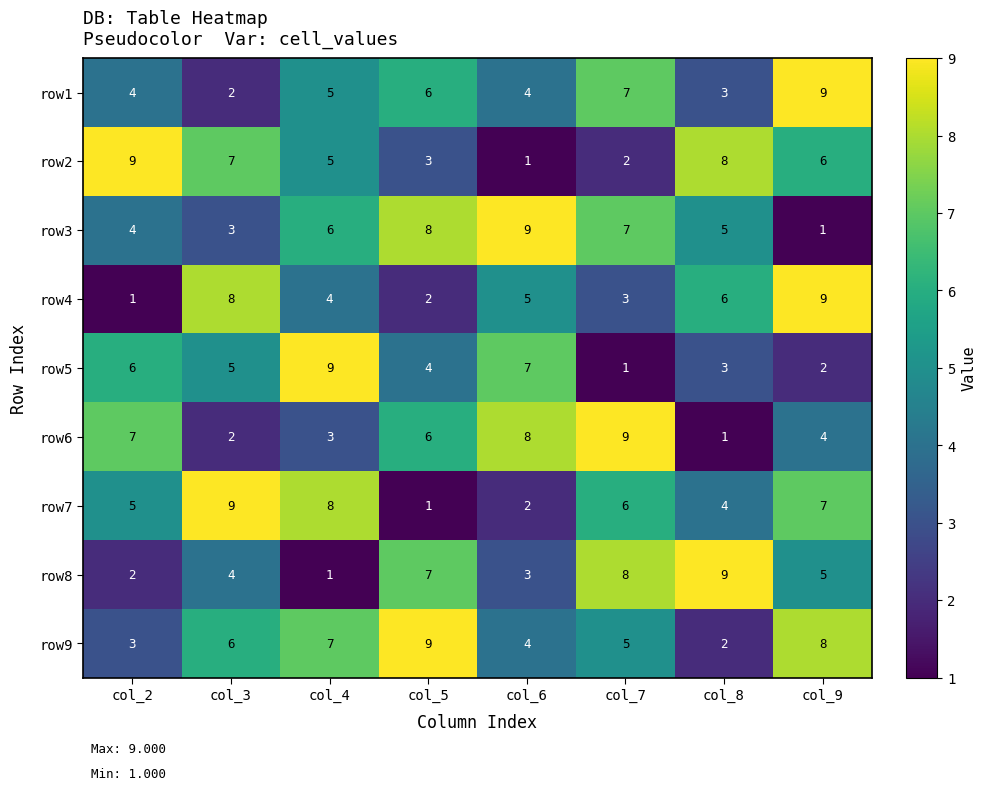

What is the sum of all row1 values?

40